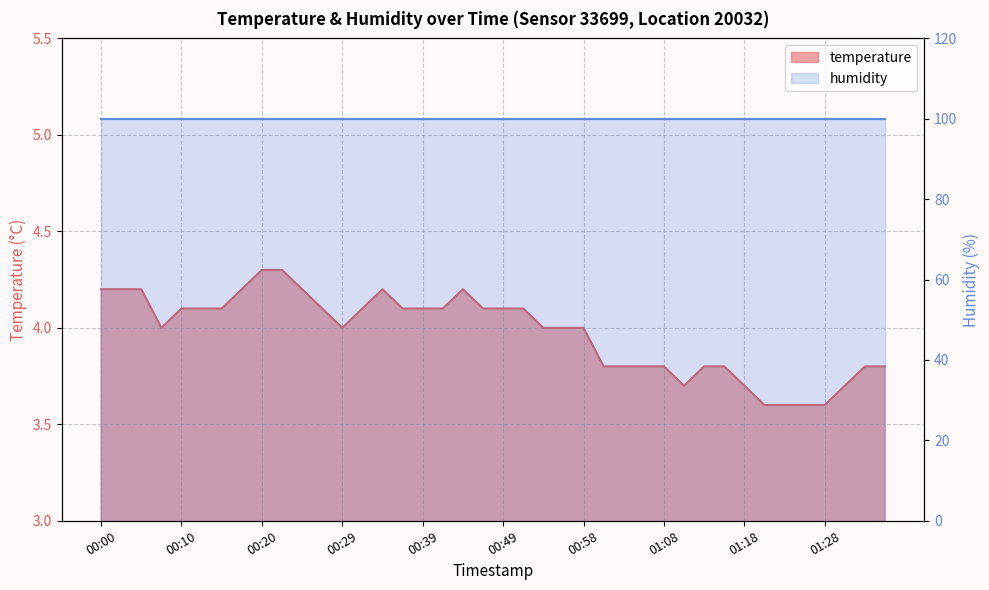

How many interior local valleys (lower than both neighbors) does the data have?

3